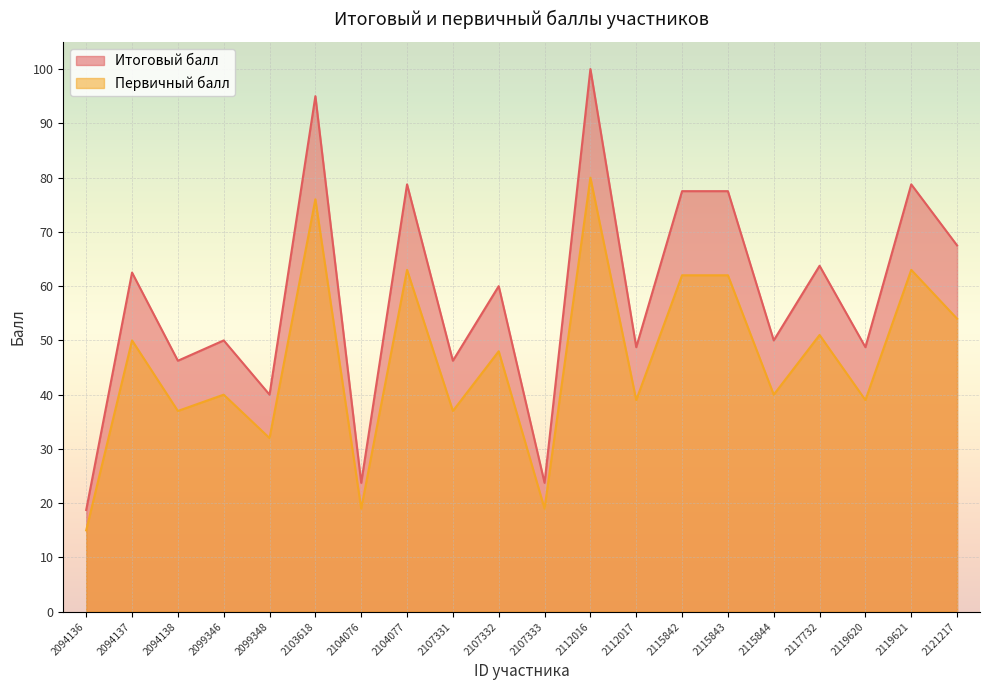

Reading right to left, list all the values displayed in this chart.

Итоговый балл: 67.5	78.8	48.8	63.8	50.0	77.5	77.5	48.8	100.0	23.8	60.0	46.2	78.8	23.8	95.0	40.0	50.0	46.2	62.5	18.8
Первичный балл: 54.0	63.0	39.0	51.0	40.0	62.0	62.0	39.0	80.0	19.0	48.0	37.0	63.0	19.0	76.0	32.0	40.0	37.0	50.0	15.0